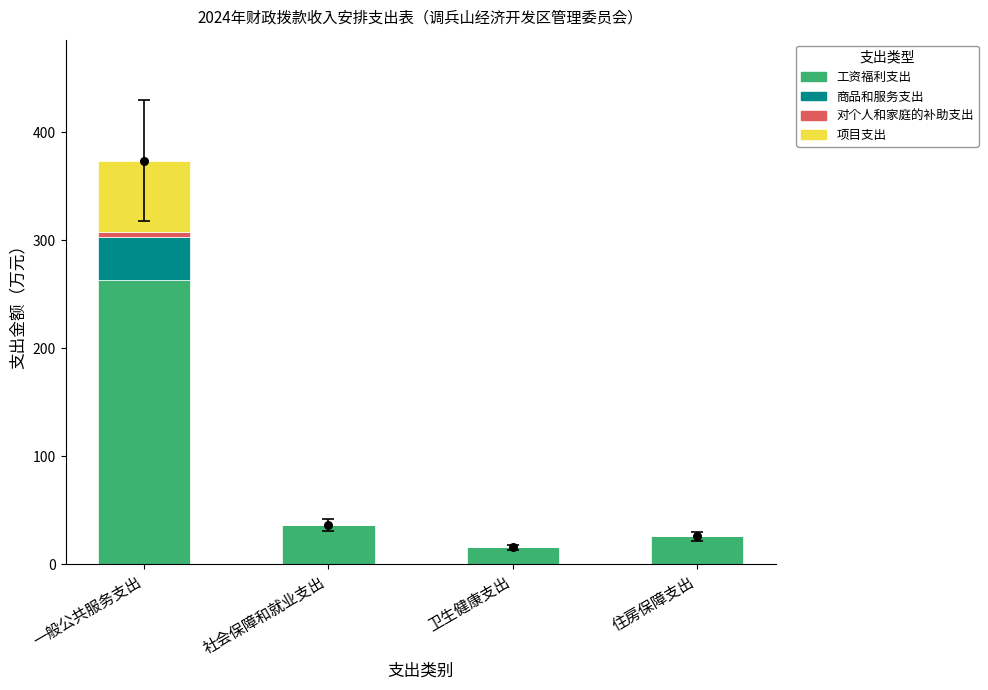

Which series has the largest Y range (max minus min)?

工资福利支出